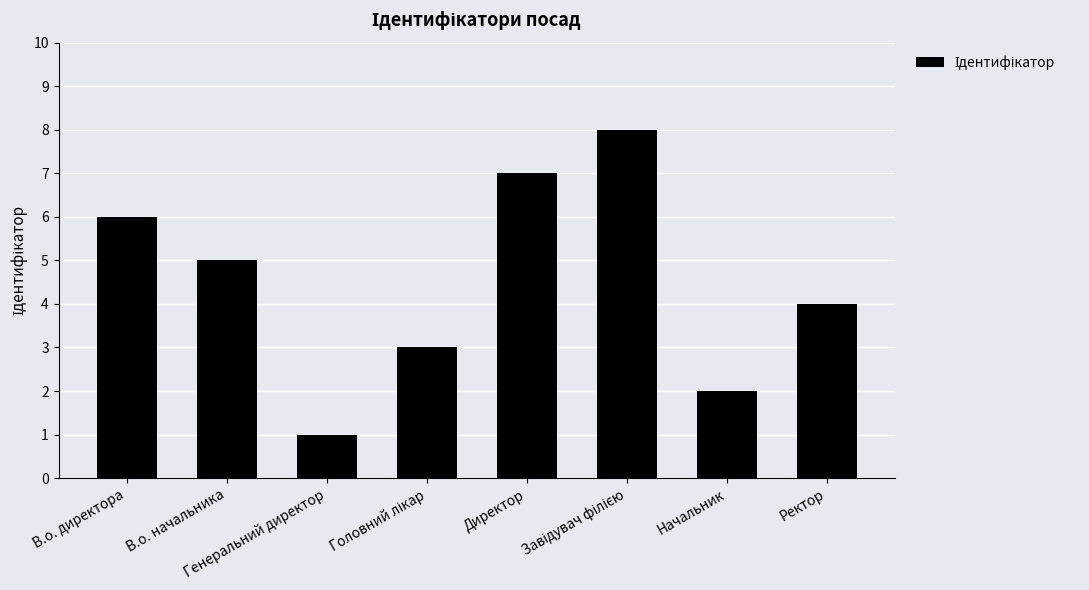

What is the greatest value displayed?

8